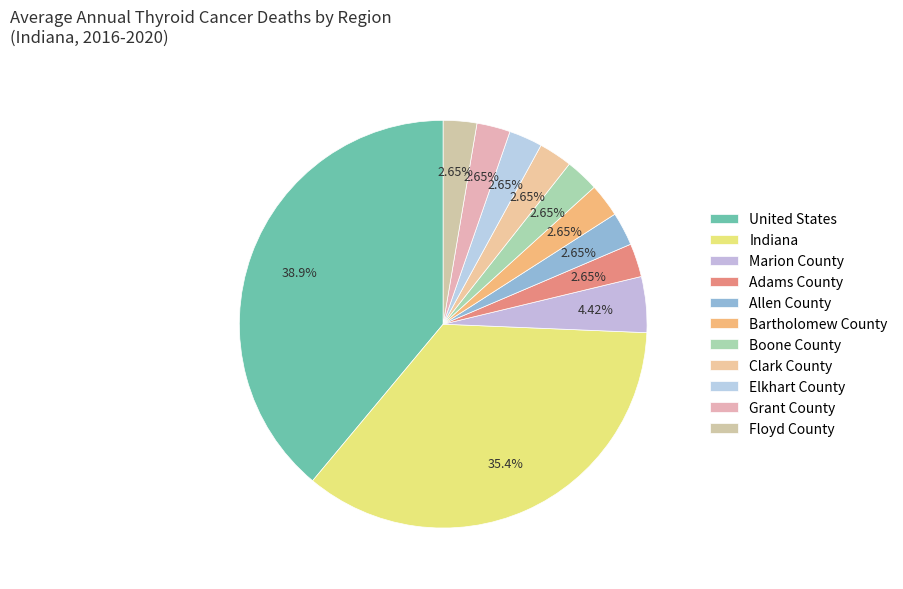

Count the number of slices in the pie.

11